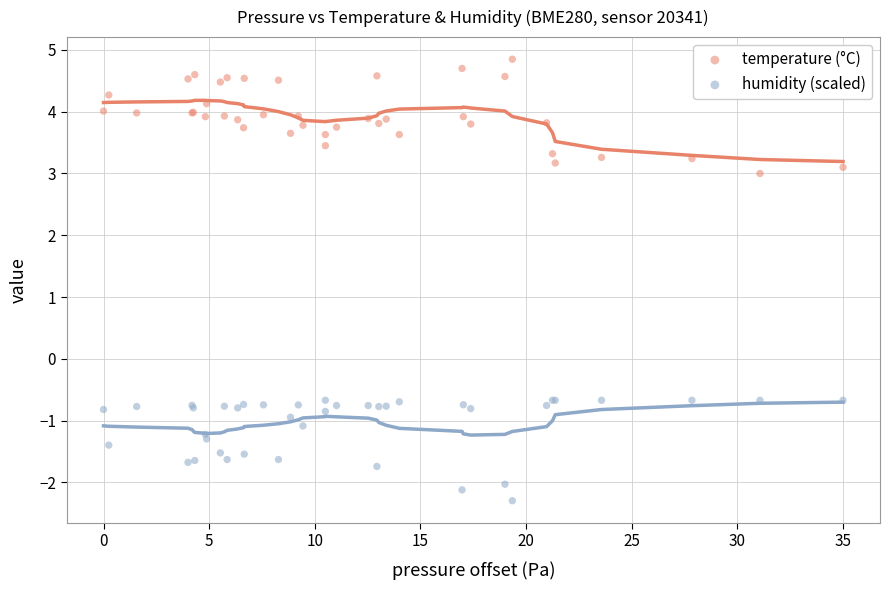

Which series contains the lowest Y value?

humidity (scaled)